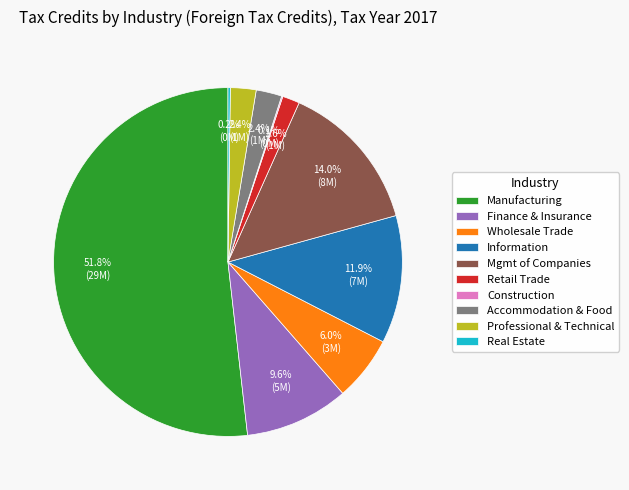

Which slice is the largest?

Manufacturing